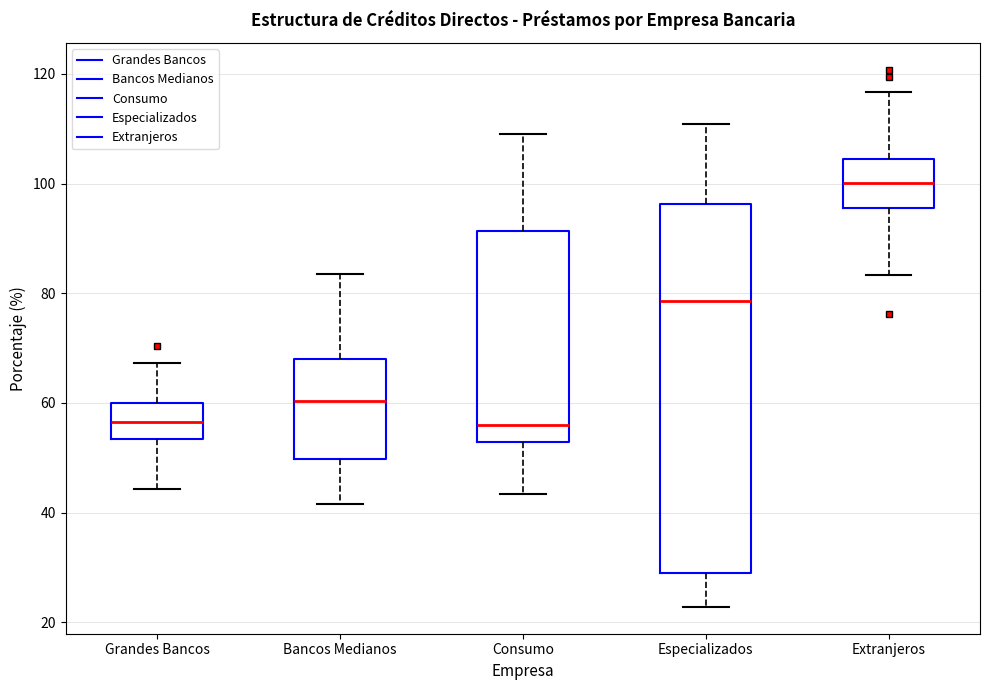

Where is the upper edge of the box for Bancos Medianos on the y-axis? The values are not printed on the chart, so give them approximately, as read against the axis.

68